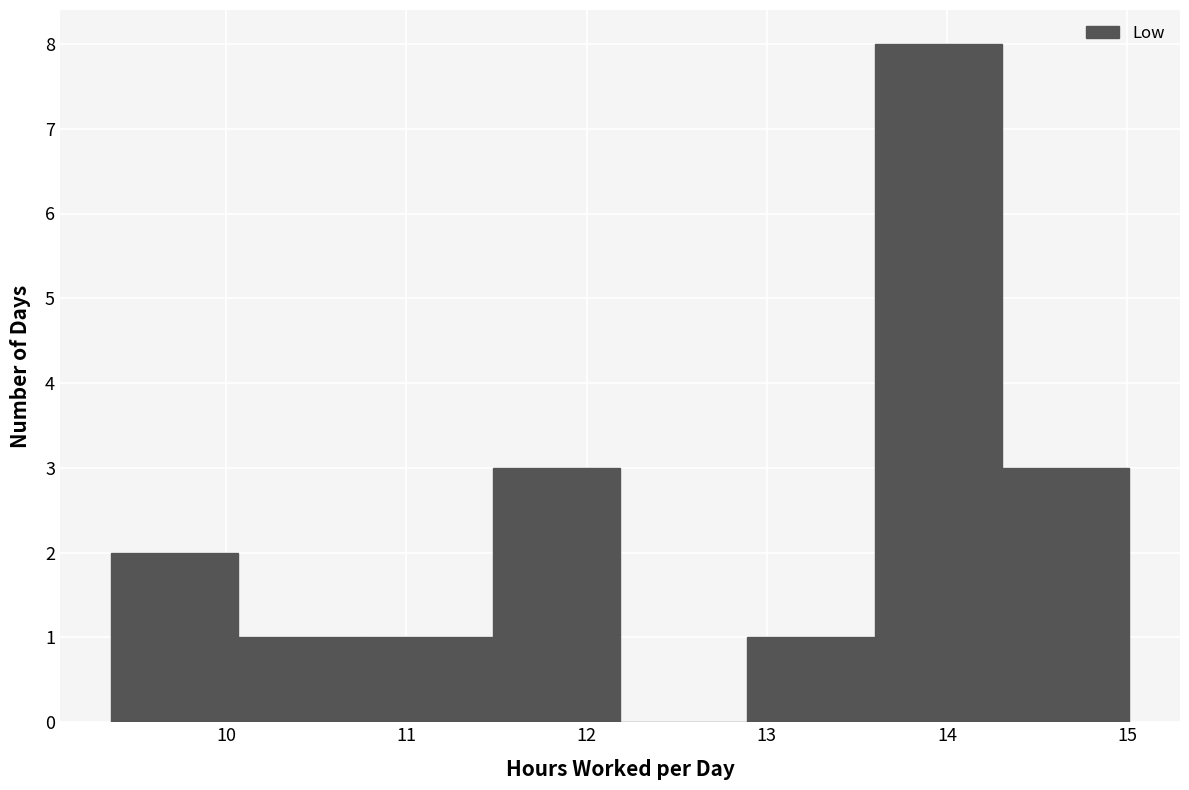

Reading left to right, list every bar in this chart as the range it spans on the x-axis followed by its height. Neither the bar edges nor the heights are printed on the chart, so give them approximately, as read against the axes.

9.4 to 10.1: 2
10.1 to 10.8: 1
10.8 to 11.5: 1
11.5 to 12.2: 3
12.2 to 12.9: 0
12.9 to 13.6: 1
13.6 to 14.3: 8
14.3 to 15.0: 3